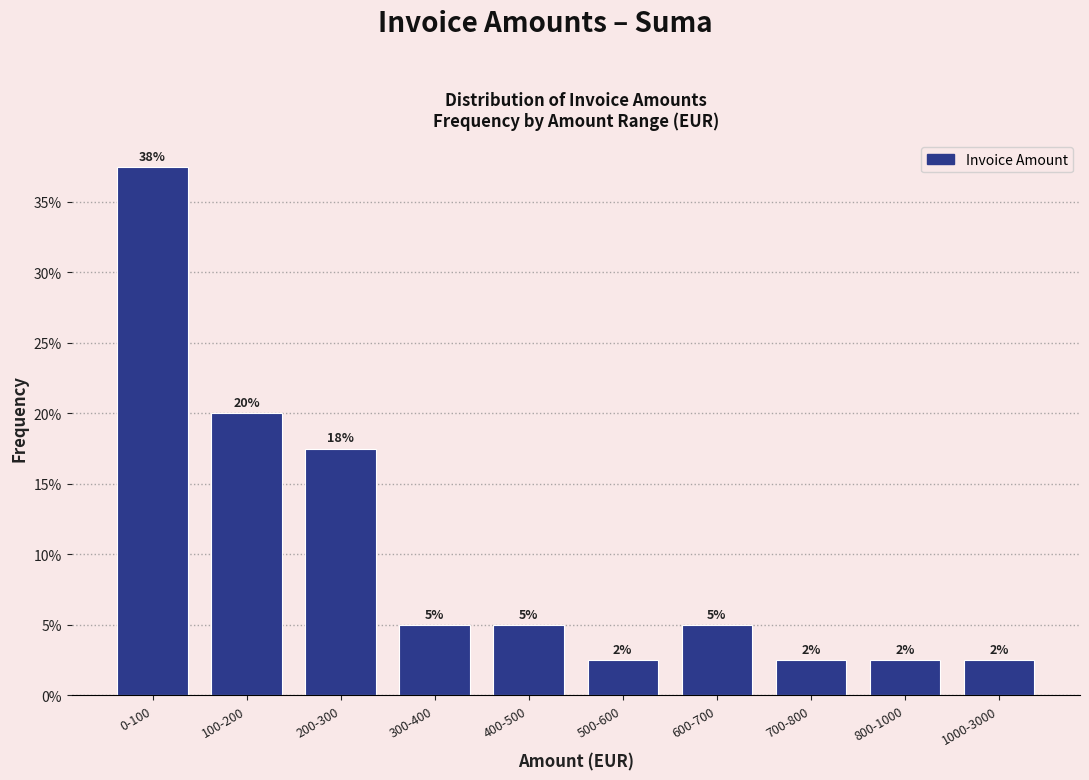

Are the bars horizontal?

No